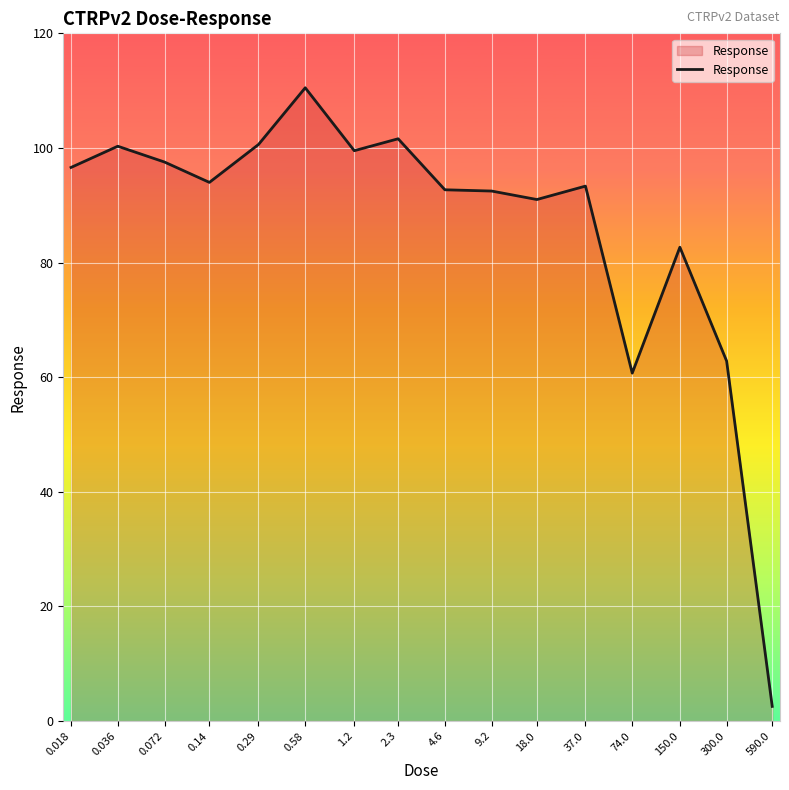

What is the ratio of the value at 2.3 to the value at 0.018?

1.1